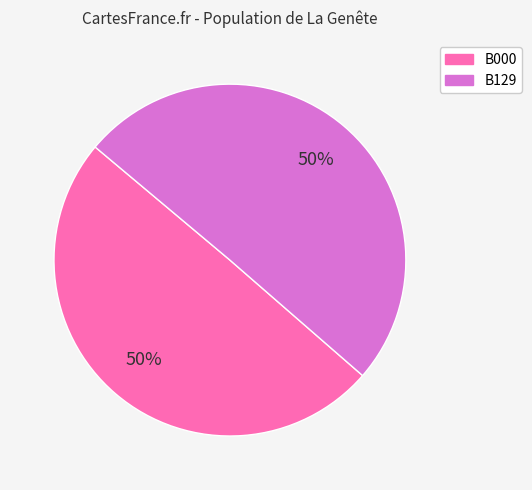

How many segments does this pie chart have?

2